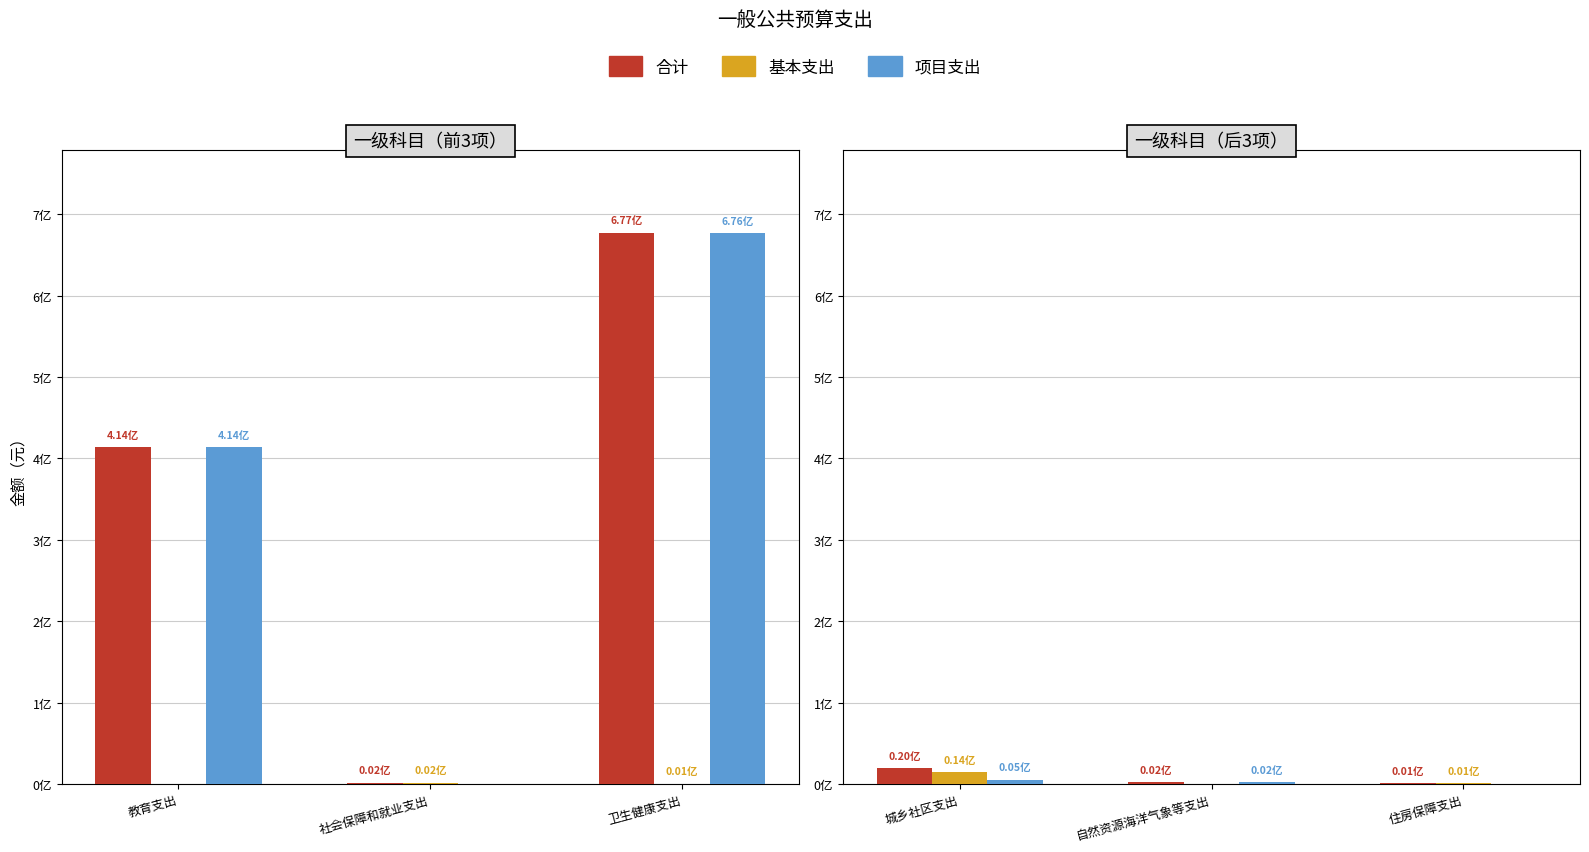

The value of 基本支出 at 自然资源海洋气象等支出 is 0.0. True or false?

True